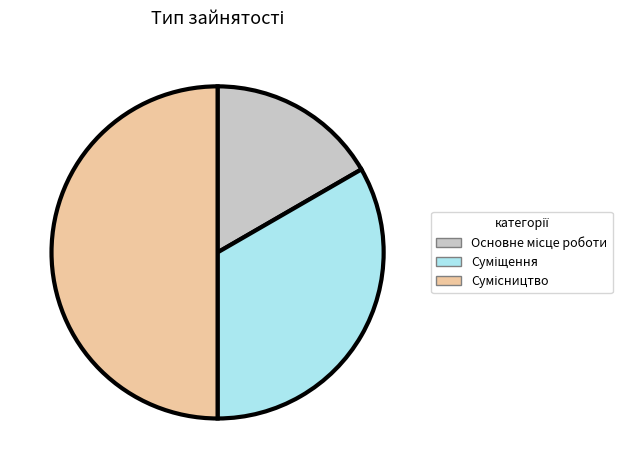

Count the number of slices in the pie.

3